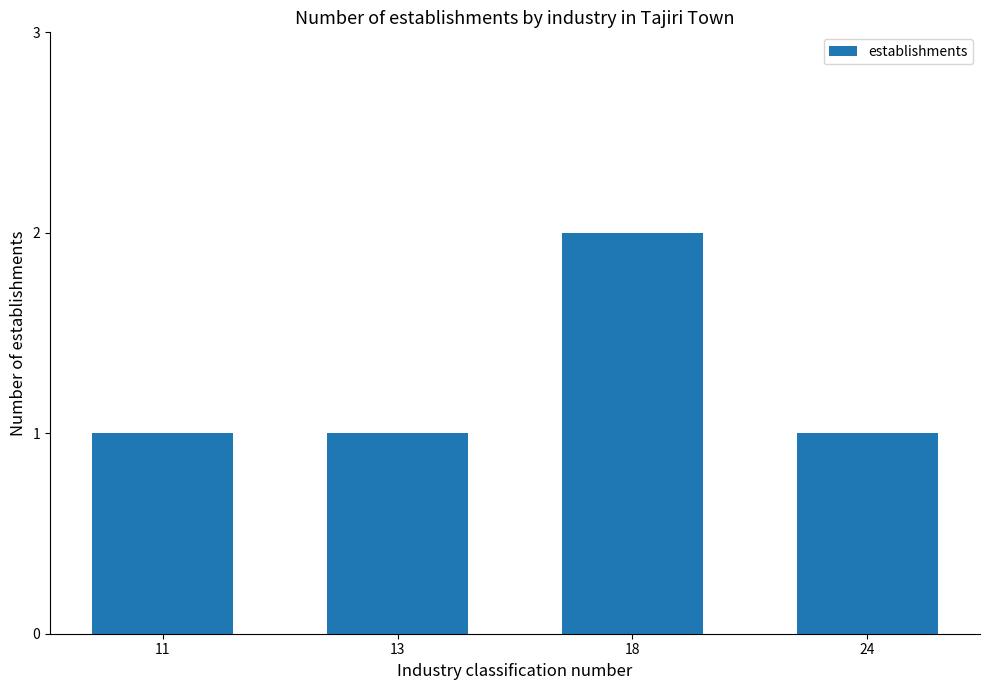

True or false: the data shows 1 at 11.

True